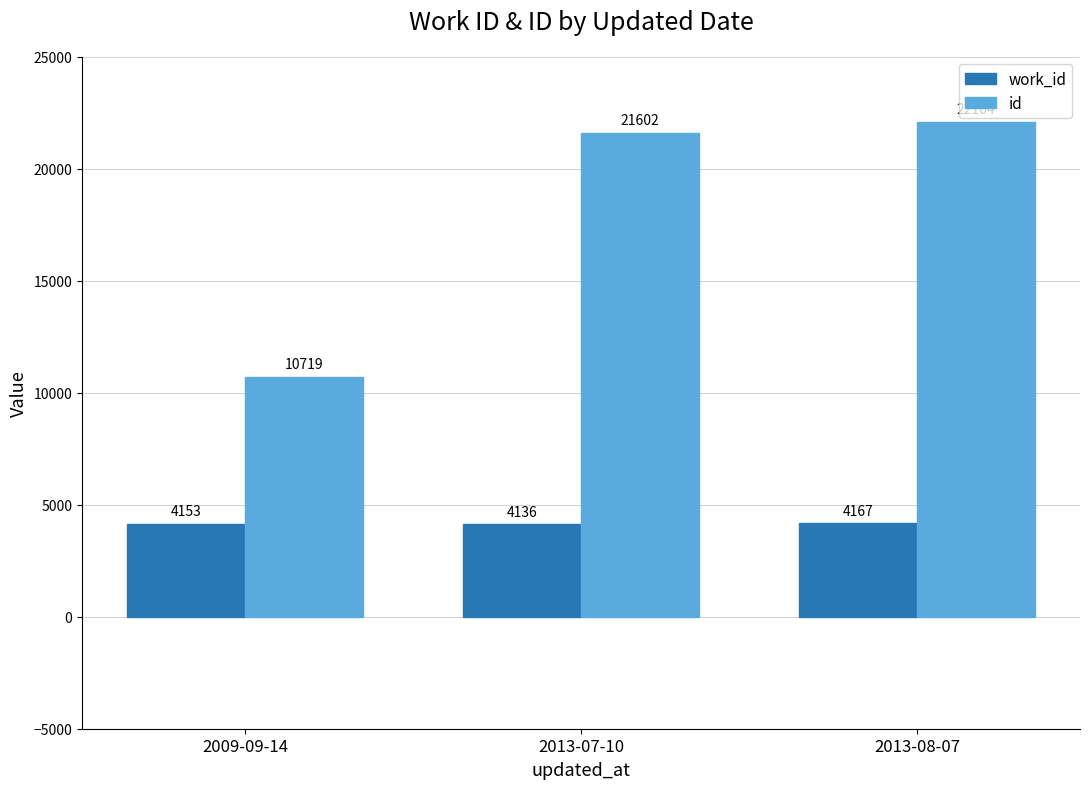

Which series has the largest total across all categories?

id